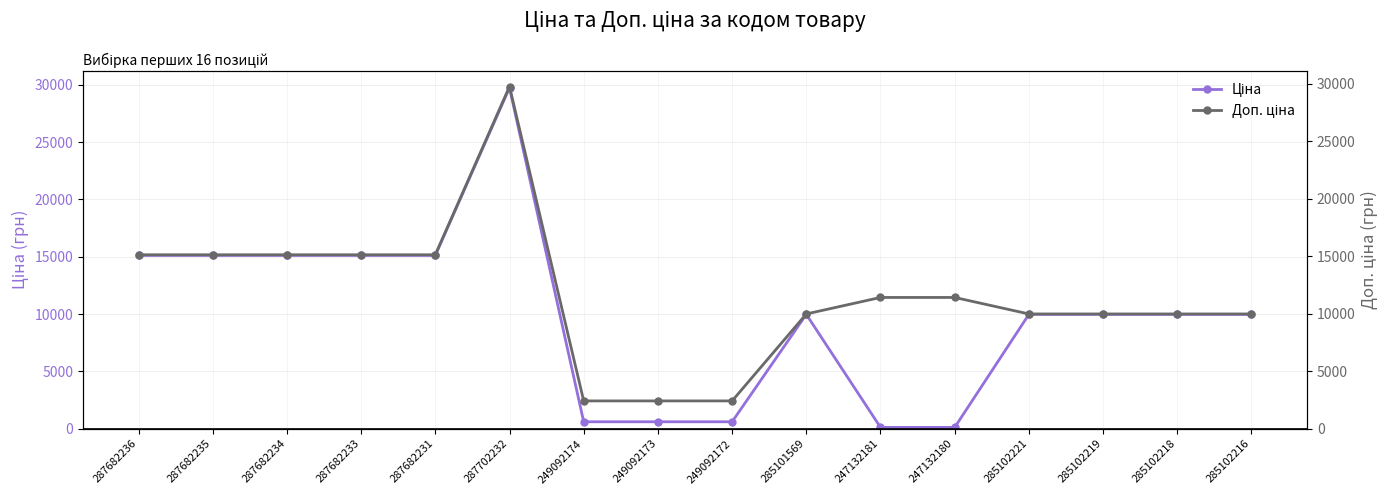

True or false: Ціна and Доп. ціна intersect in this chart.

False